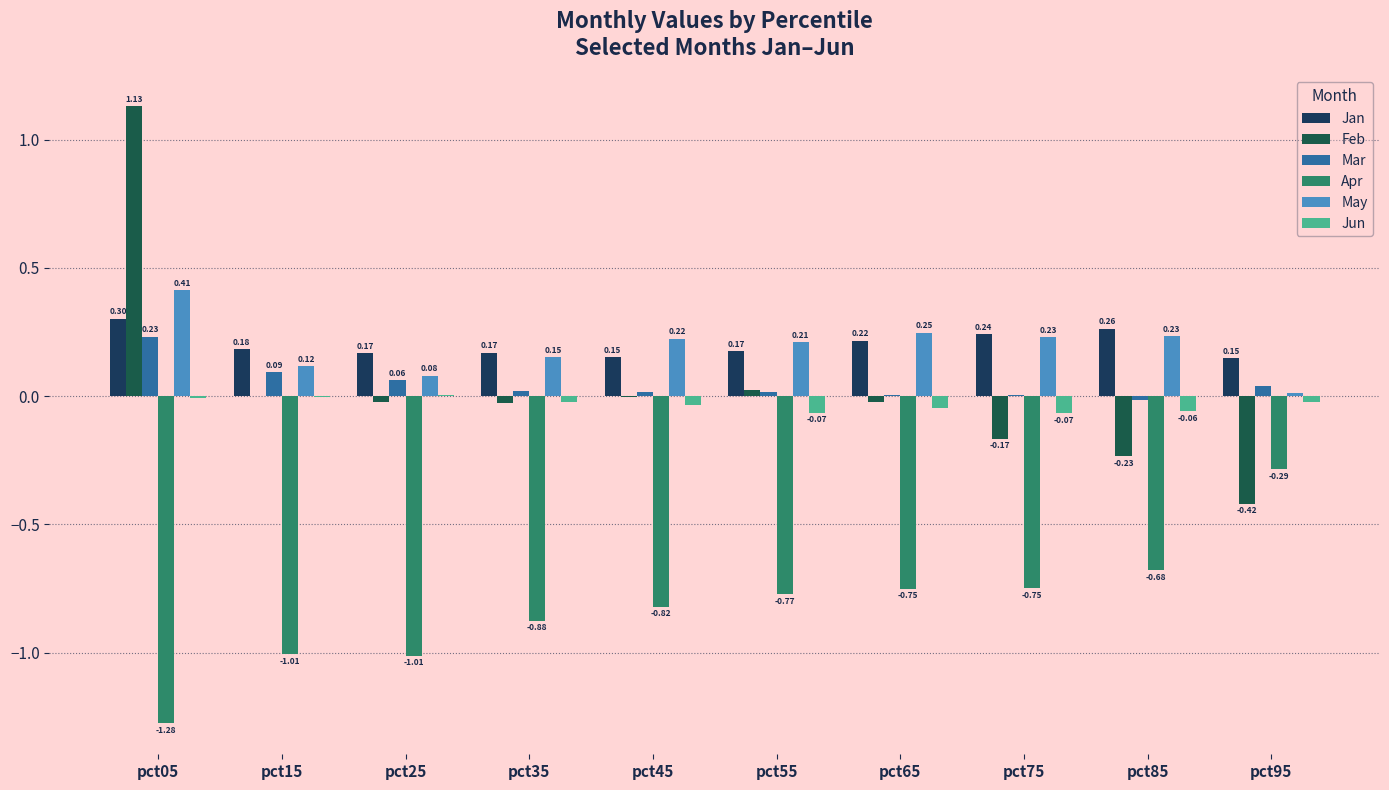

How many groups of bars are there?

10